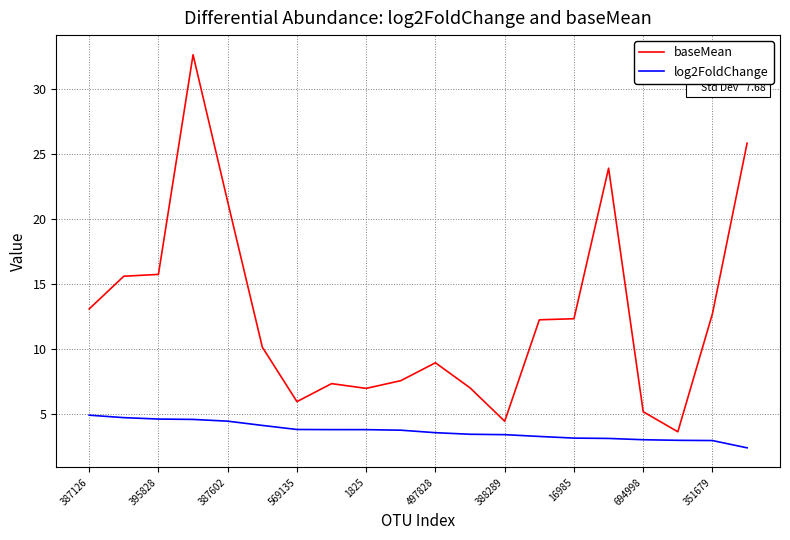

Count the number of data series in this chart.

2